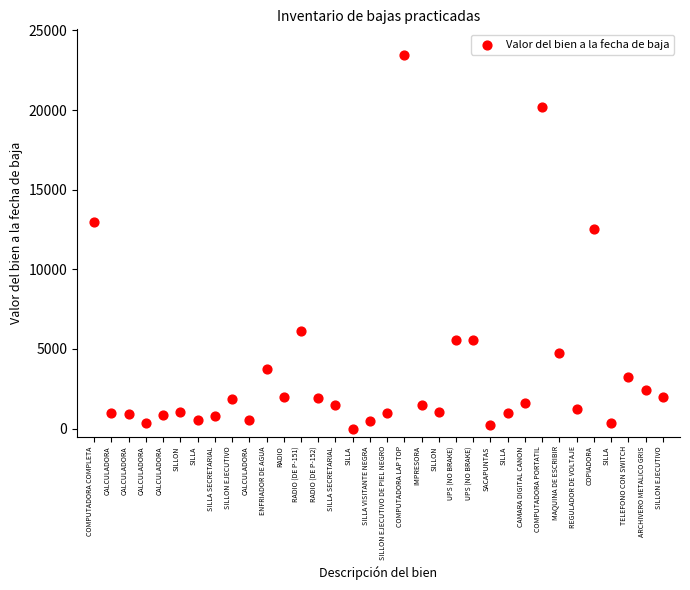

What Y value in the scatter plot is closest to 11716?

12535.0